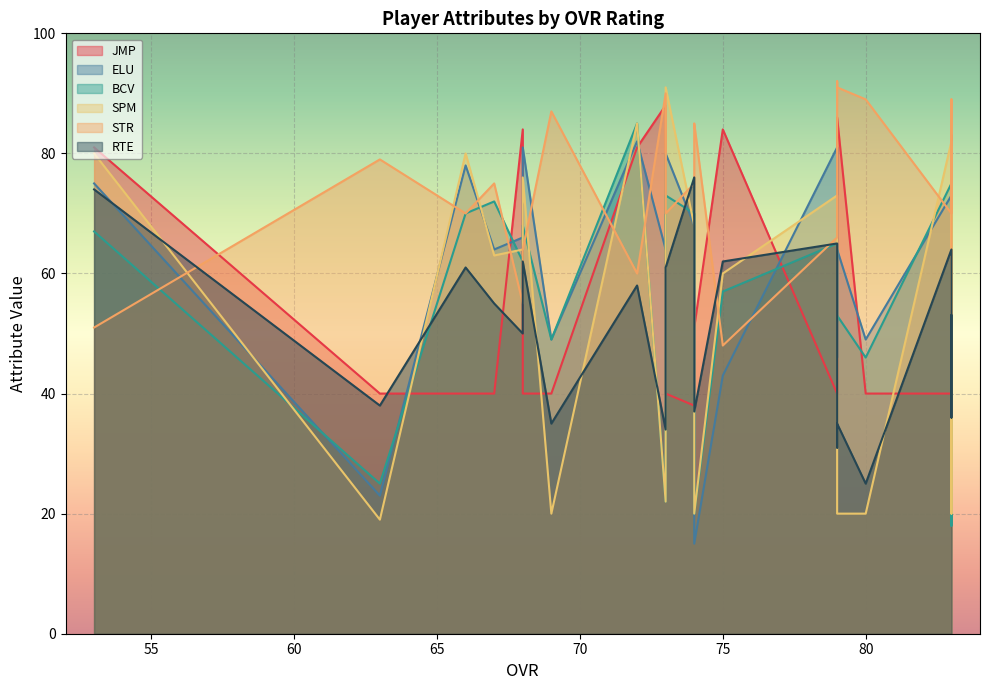

At 79, list the series in order from largest to smallest.

ELU, SPM, STR, BCV, RTE, JMP